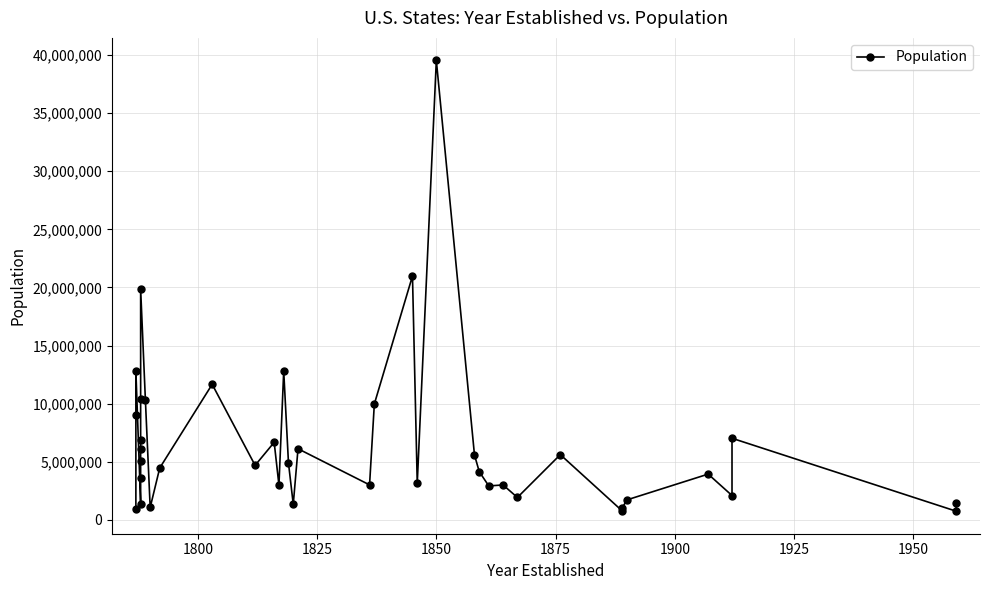

What is the difference between the maximum and minimum values?

38796858